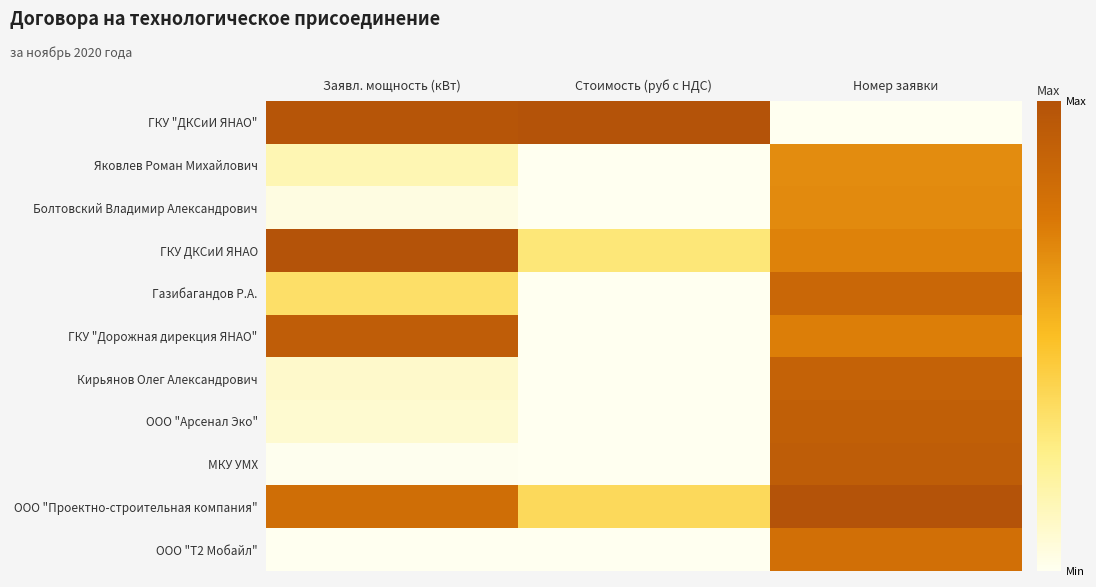

Rank the series by their maximum value, from highest to lowest.

ГКУ "ДКСиИ ЯНАО", ГКУ ДКСиИ ЯНАО, ООО "Проектно-строительная компания", МКУ УМХ, ГКУ "Дорожная дирекция ЯНАО", ООО "Арсенал Эко", Кирьянов Олег Александрович, Газибагандов Р.А., ООО "Т2 Мобайл", Болтовский Владимир Александрович, Яковлев Роман Михайлович